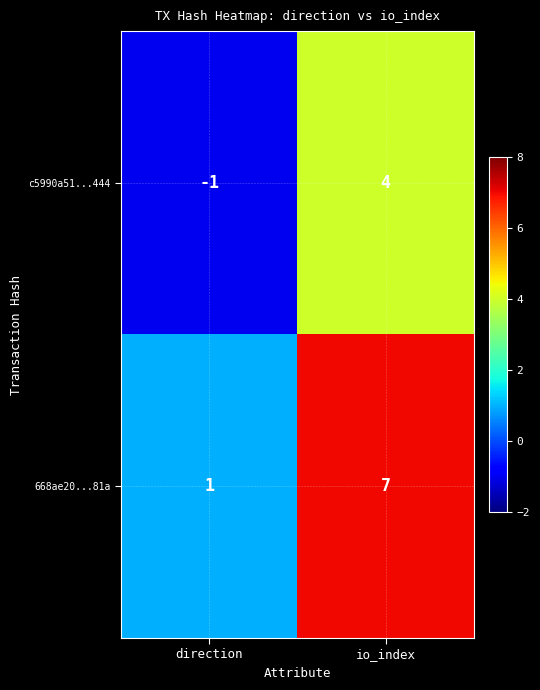

Reading left to right, transcribe all the data shown in this chart.

c5990a51...444: direction=-1	io_index=4
668ae20...81a: direction=1	io_index=7